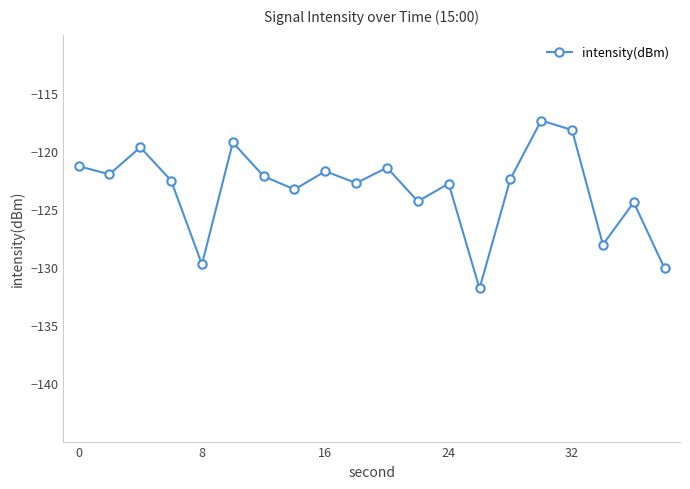

What is the difference between the second highest and minimum values?

13.6